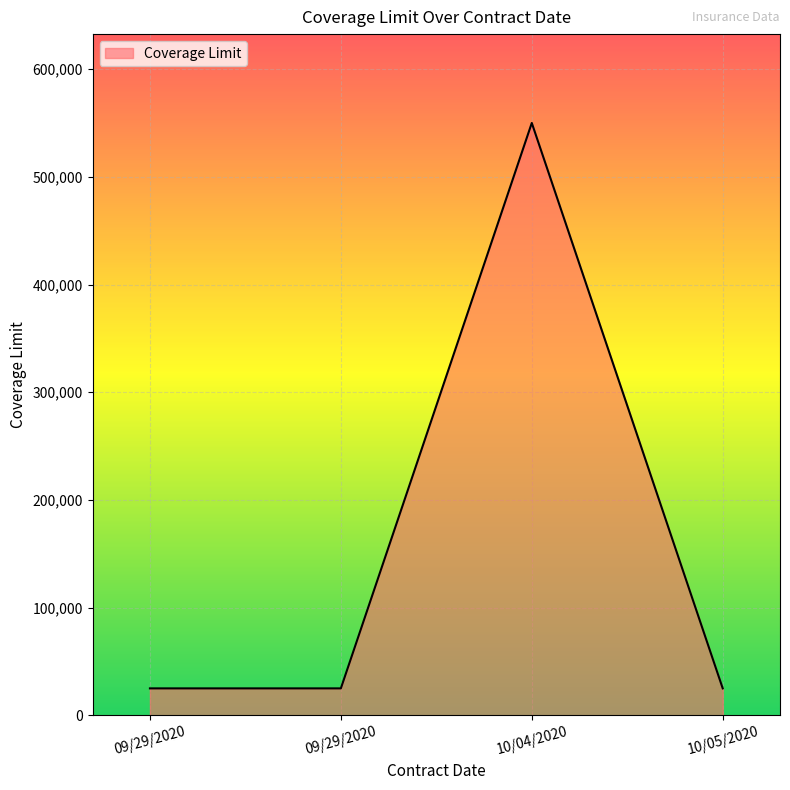

What is the label of the 4th point from the right?

09/29/2020